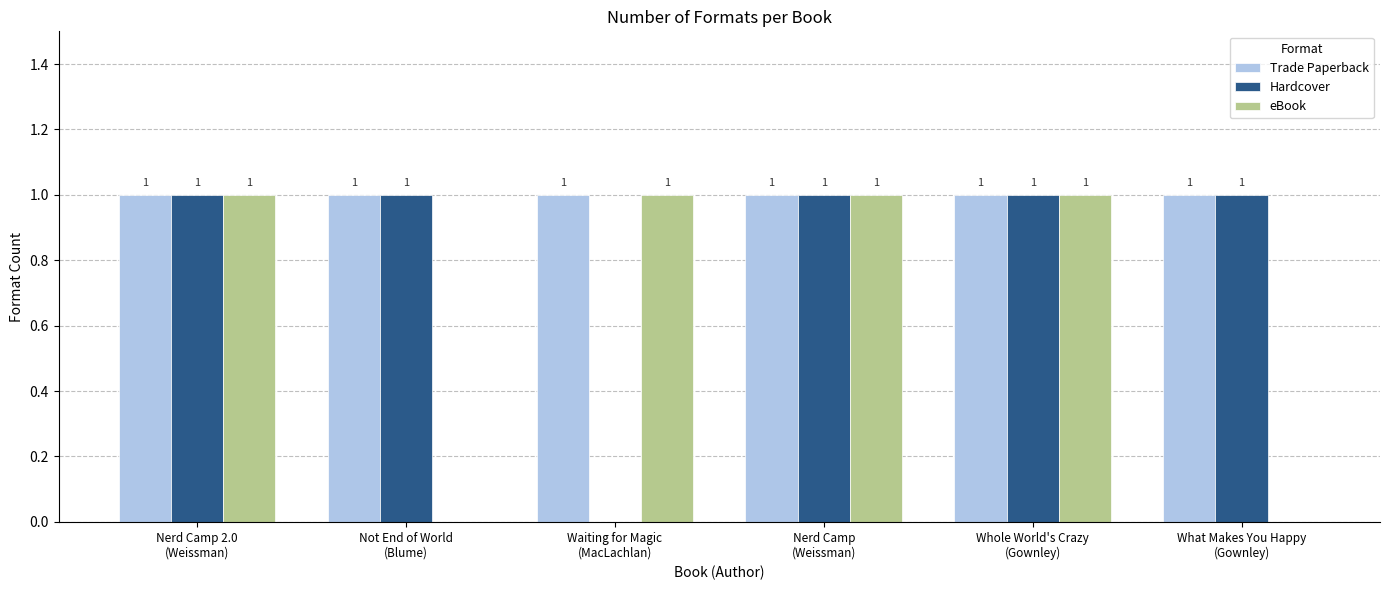

How many categories are shown in the chart?

6